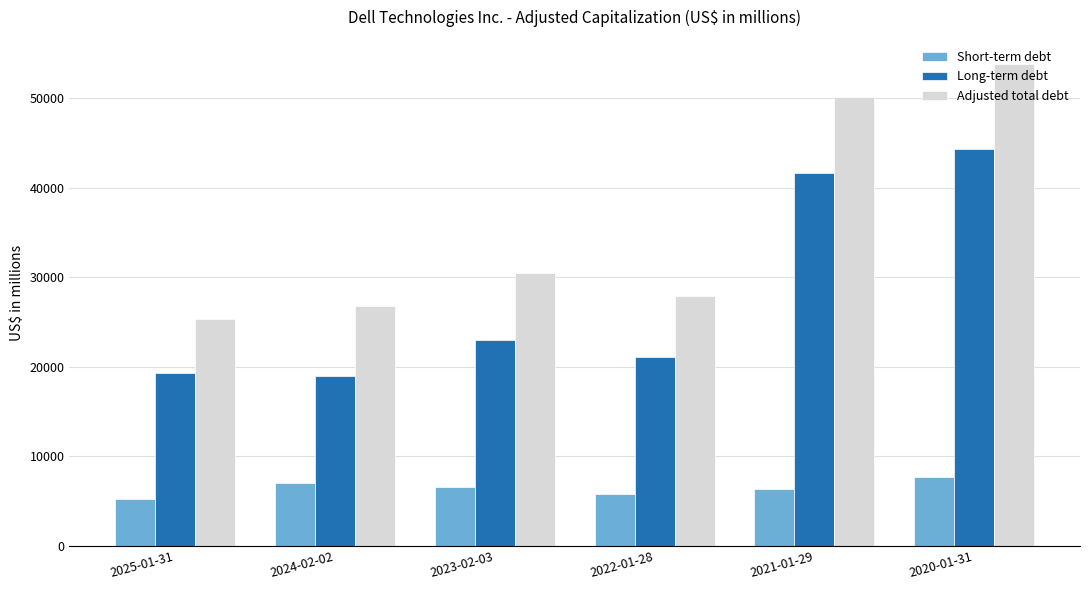

Which label corresponds to the smallest value in the chart?

2025-01-31